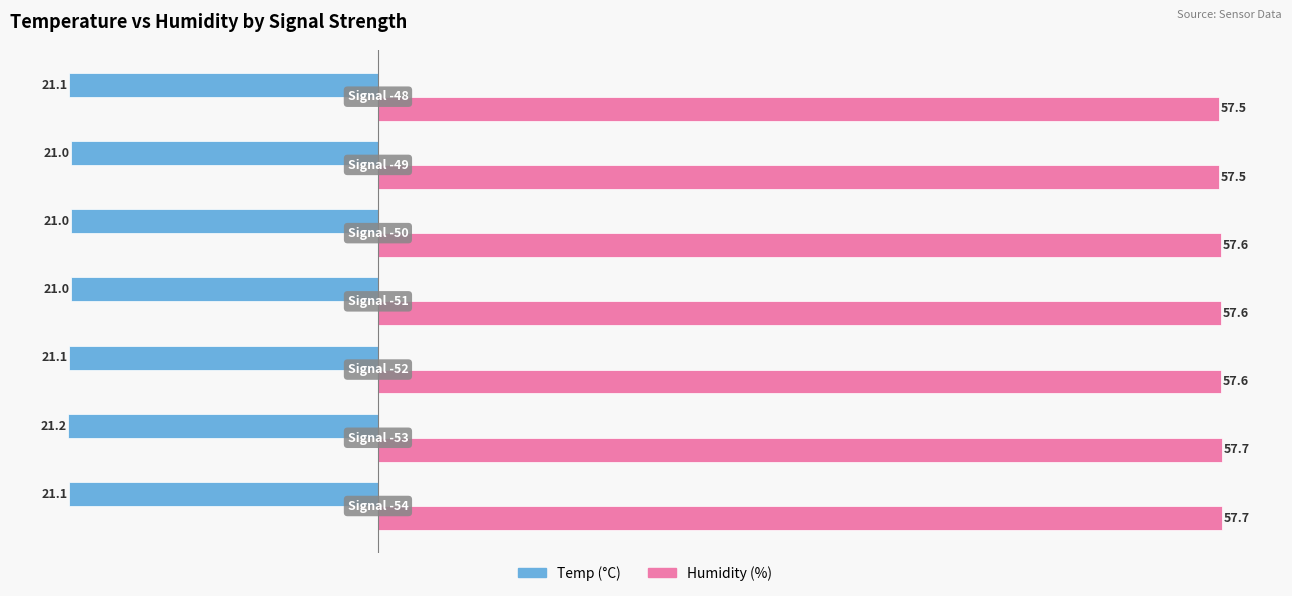

What is the maximum value shown in the chart?

57.7